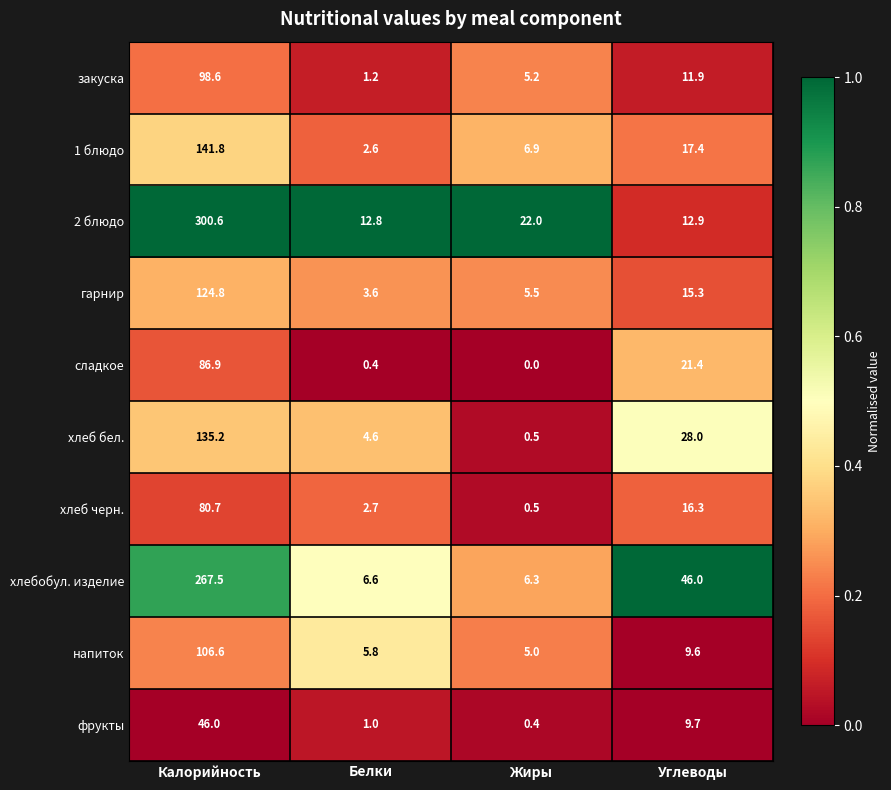

What is the spread (max minus min) of values at Калорийность?

254.6